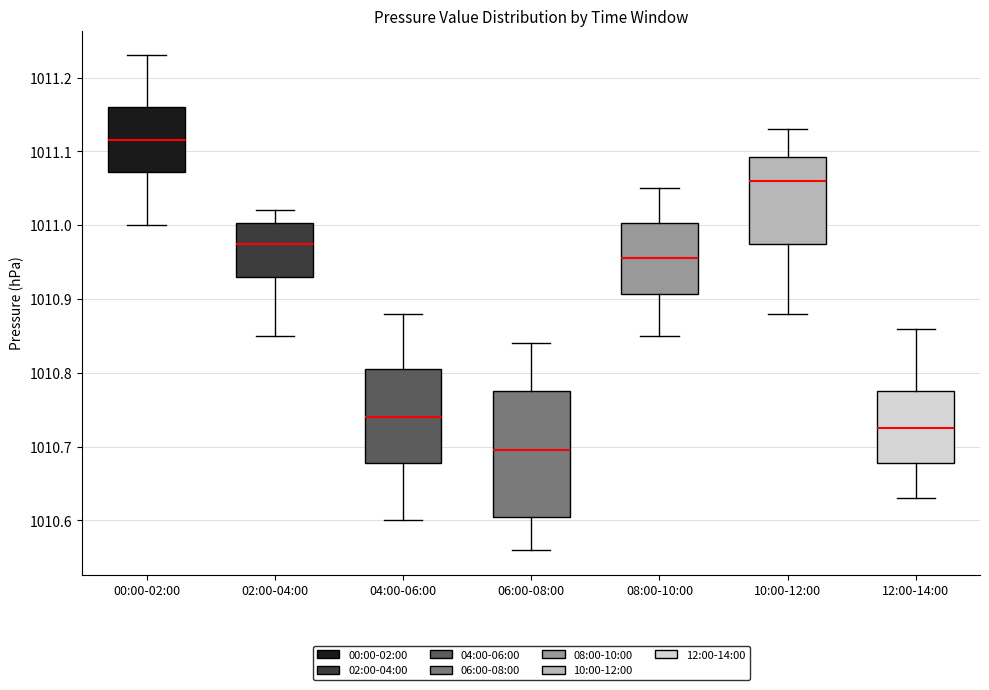

Where does the median line of the box for 02:00-04:00 sit on the y-axis? The values are not printed on the chart, so give them approximately, as read against the axis.

1010.98